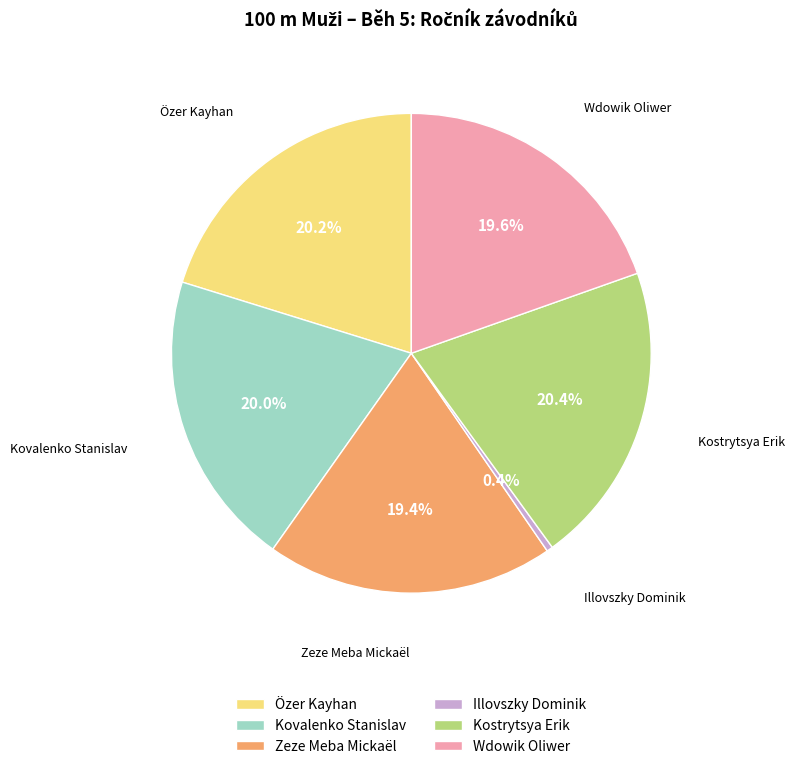

Between Wdowik Oliwer and Kostrytsya Erik, which is larger?

Kostrytsya Erik